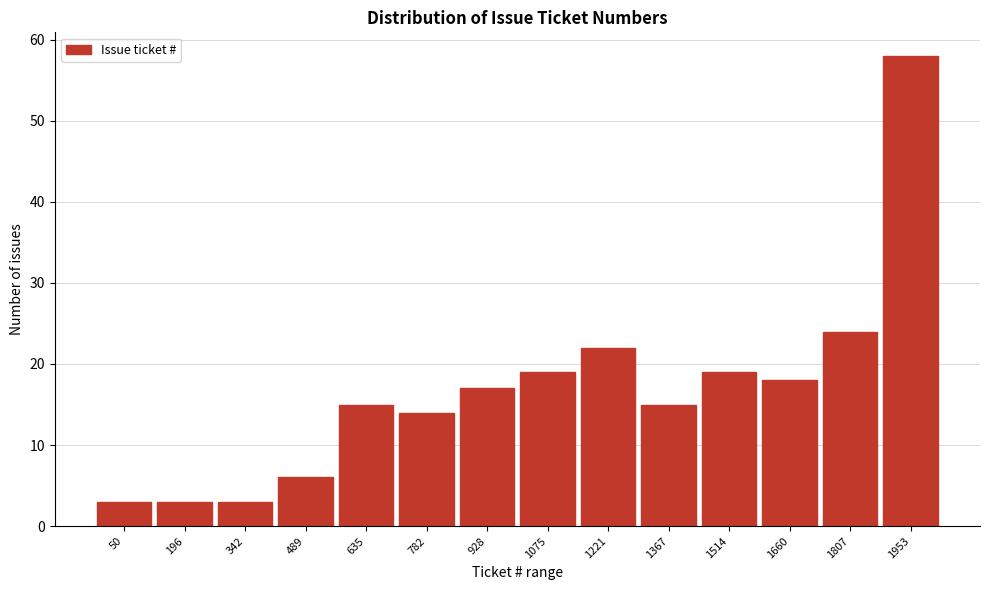

Reading left to right, what are all the values shown in this chart?

3	3	3	6	15	14	17	19	22	15	19	18	24	58